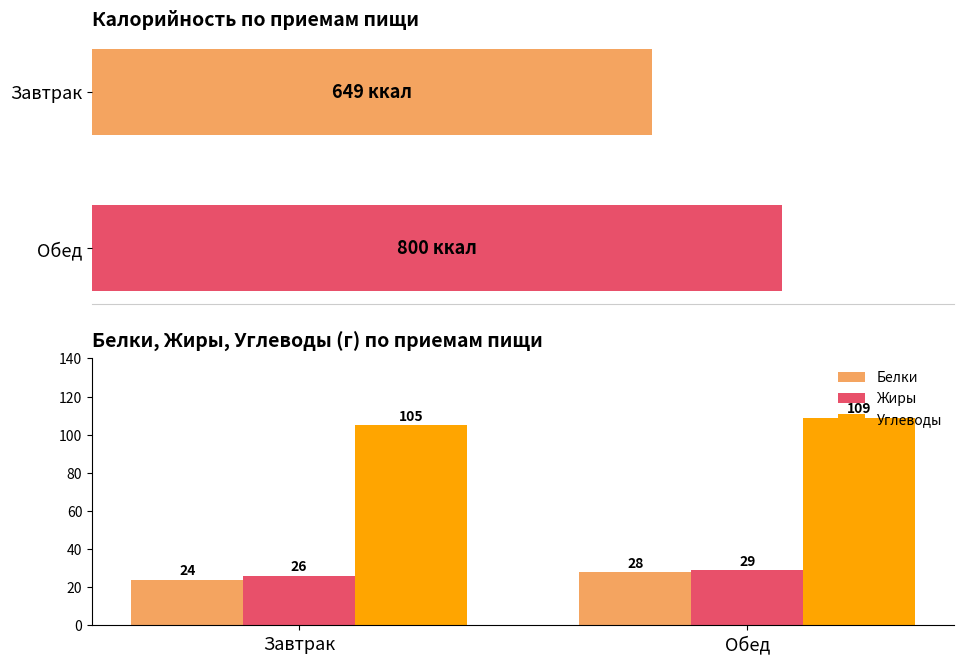

The Углеводы series shows 105 at Завтрак. True or false?

True